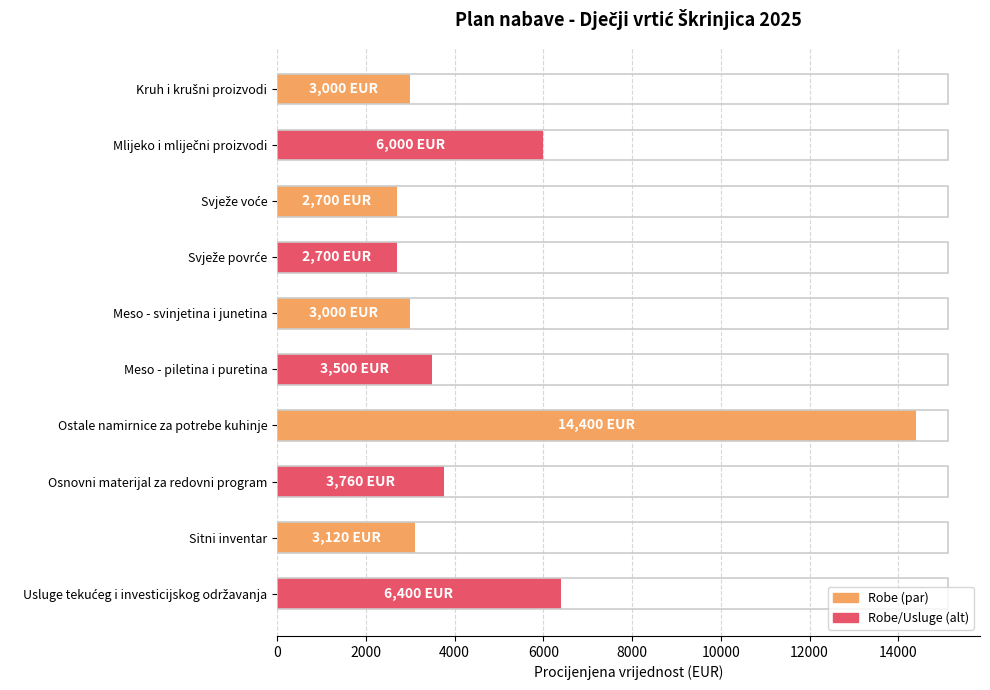

What is the difference between the second highest and minimum values?

3700